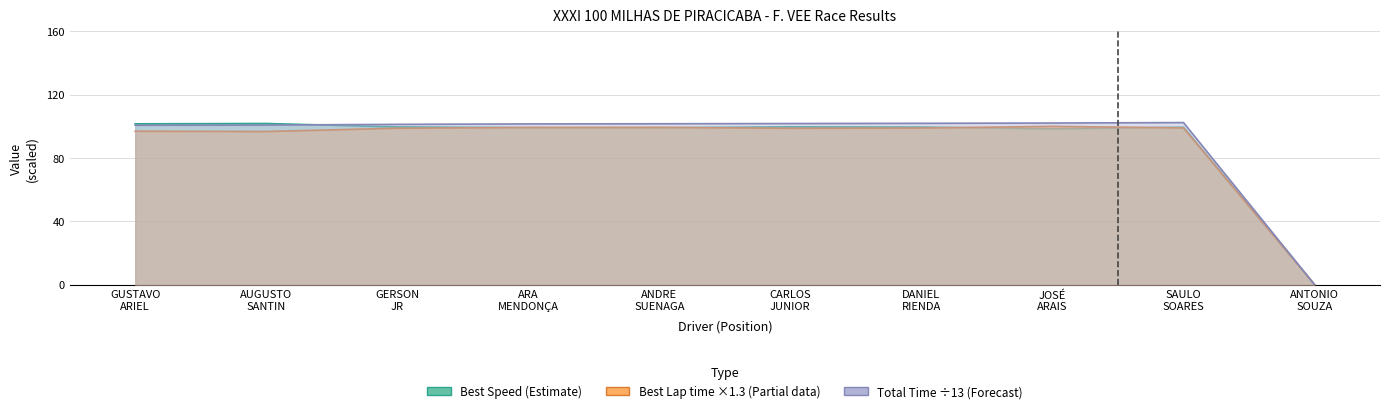

Reading right to left, transcribe all the data shown in this chart.

Total Time: 0.0	102.3	102.0	101.8	101.7	101.5	101.4	101.2	100.7	100.6
Best Lap time: 0.0	98.9	99.9	98.8	98.7	99.3	99.2	98.7	96.6	96.8
Best Speed: 0.0	99.3	98.4	99.4	99.6	99.0	99.1	99.6	101.7	101.5